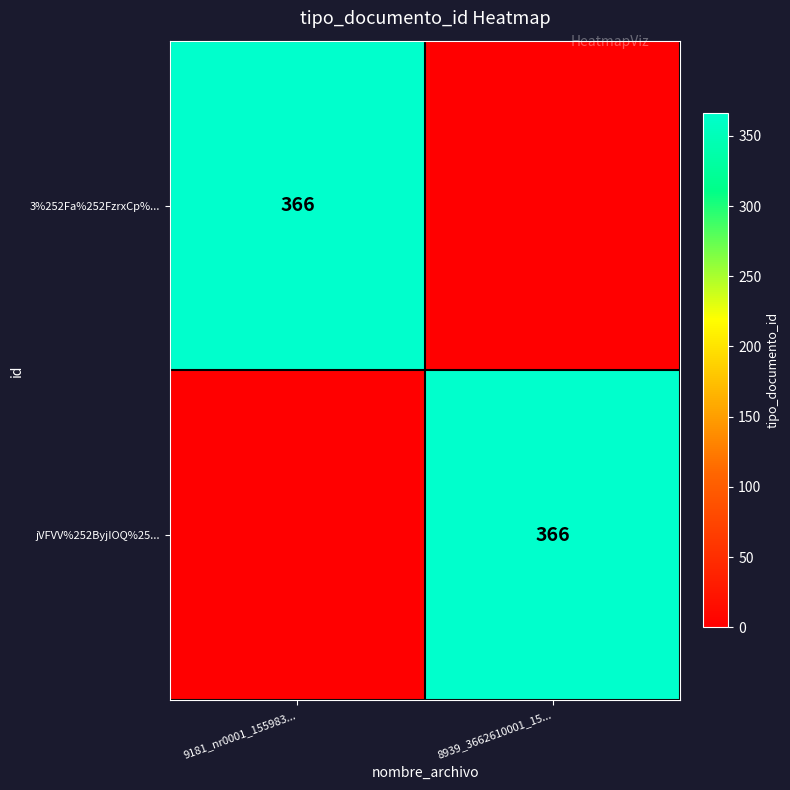

The jVFVV%252ByjIOQ%25... series shows 366 at 8939_3662610001_15.... True or false?

True